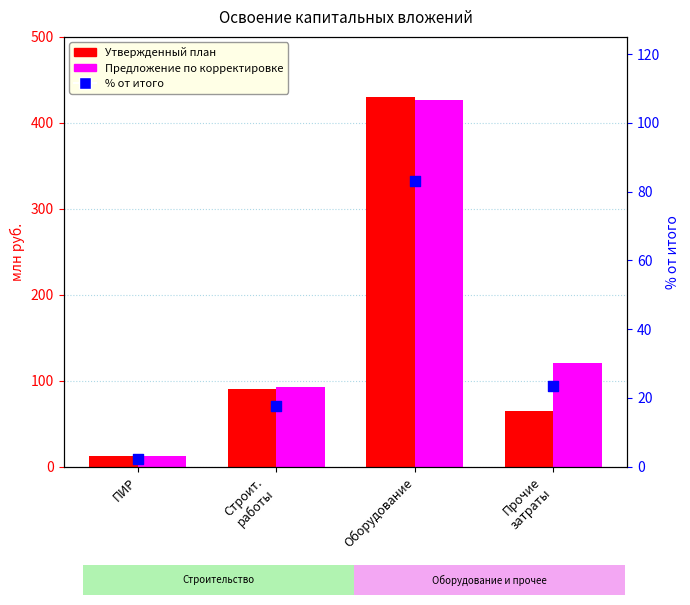

What are all the series names shown in the legend?

Утвержденный план, Предложение по корректировке, % от итого